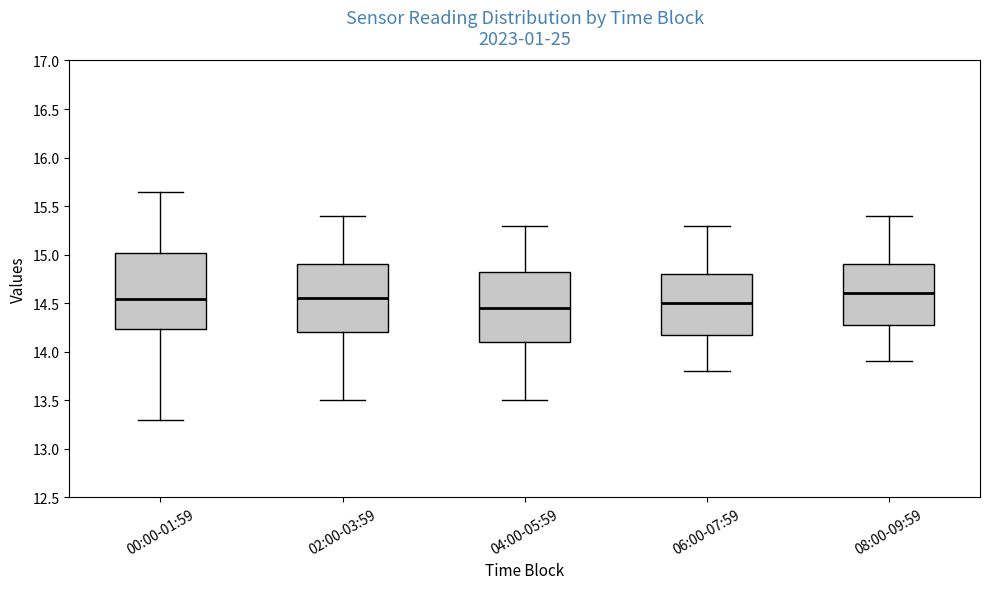

Reading left to right, read every box against the y-axis: the position of its median line, the range the box covers, and the ends of its whiskers. The values are not printed on the chart, so give them approximately, as read against the axis.

00:00-01:59: median 14.55, box 14.25 to 15.00, whiskers 13.30 to 15.65
02:00-03:59: median 14.55, box 14.20 to 14.90, whiskers 13.50 to 15.40
04:00-05:59: median 14.45, box 14.10 to 14.85, whiskers 13.50 to 15.30
06:00-07:59: median 14.50, box 14.20 to 14.80, whiskers 13.80 to 15.30
08:00-09:59: median 14.60, box 14.30 to 14.90, whiskers 13.90 to 15.40